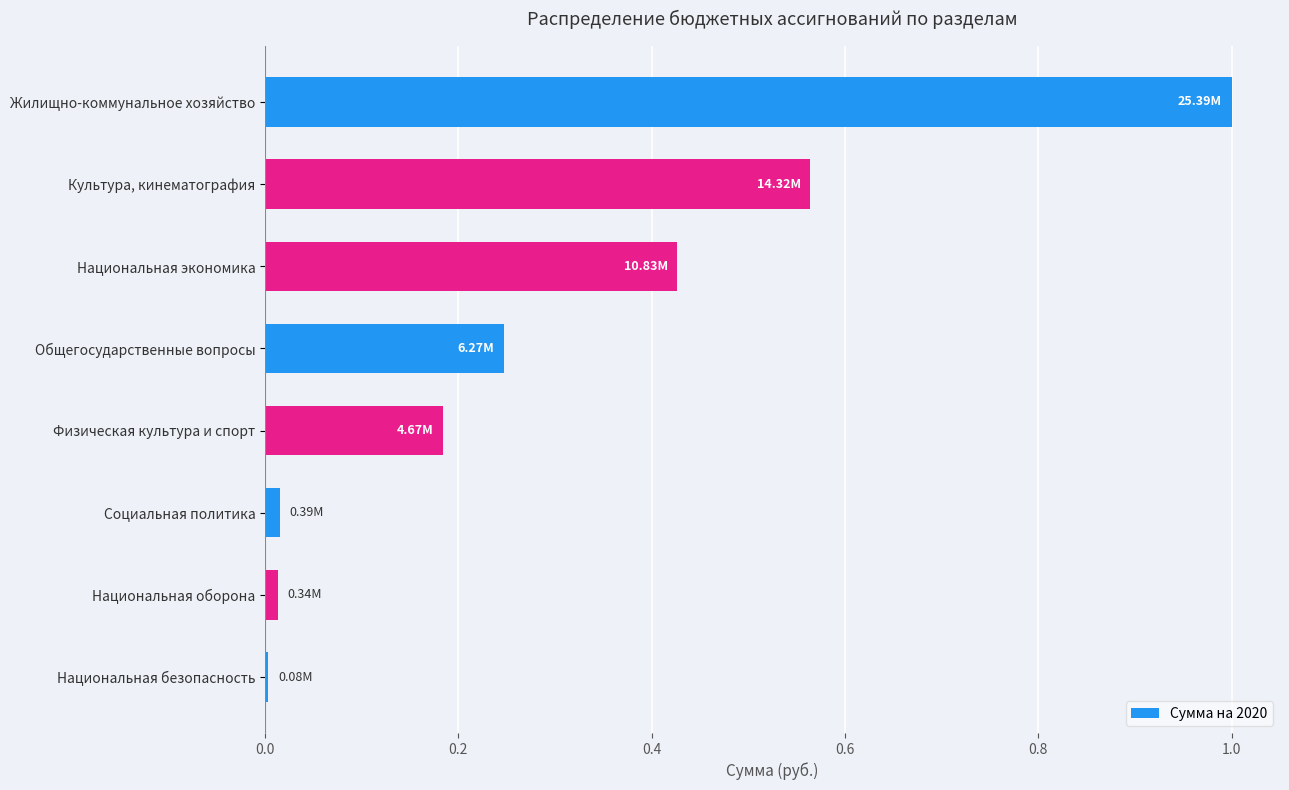

Rank the categories by value from highest to lowest.

Жилищно-коммунальное хозяйство, Культура, кинематография, Национальная экономика, Общегосударственные вопросы, Физическая культура и спорт, Социальная политика, Национальная оборона, Национальная безопасность